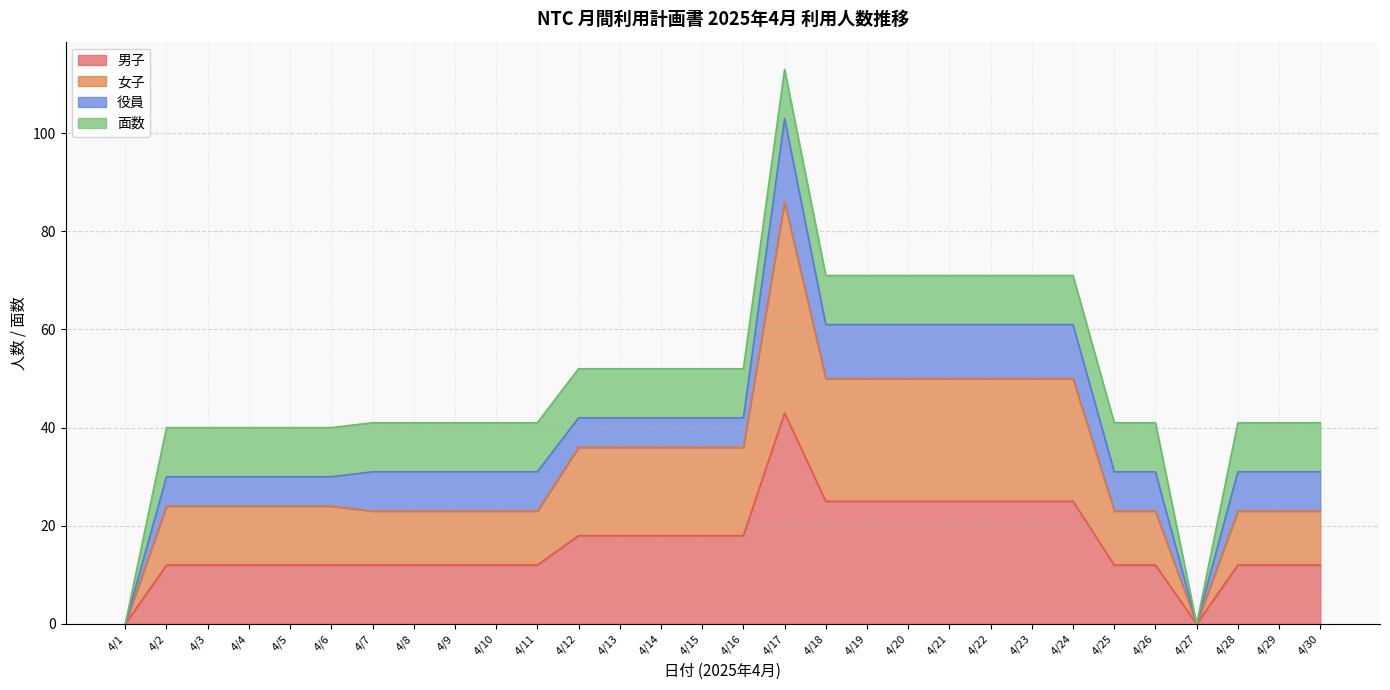

True or false: 男子 has a value of 21 at 4/27.

False